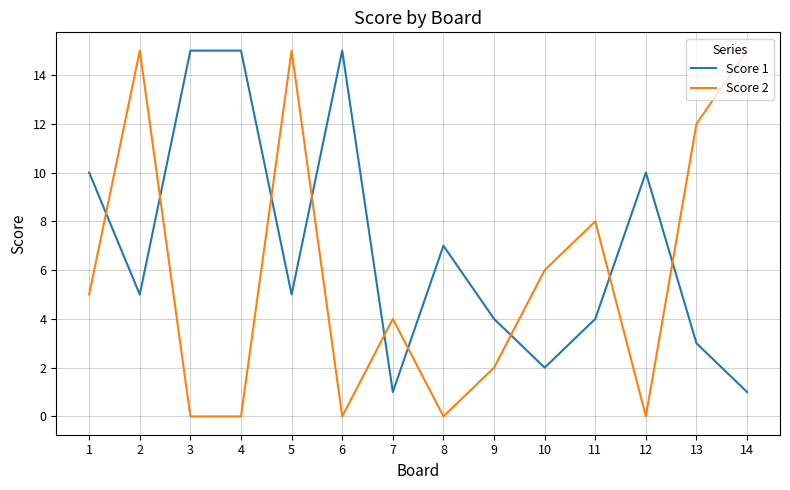

Which series has the widest spread of values?

Score 2